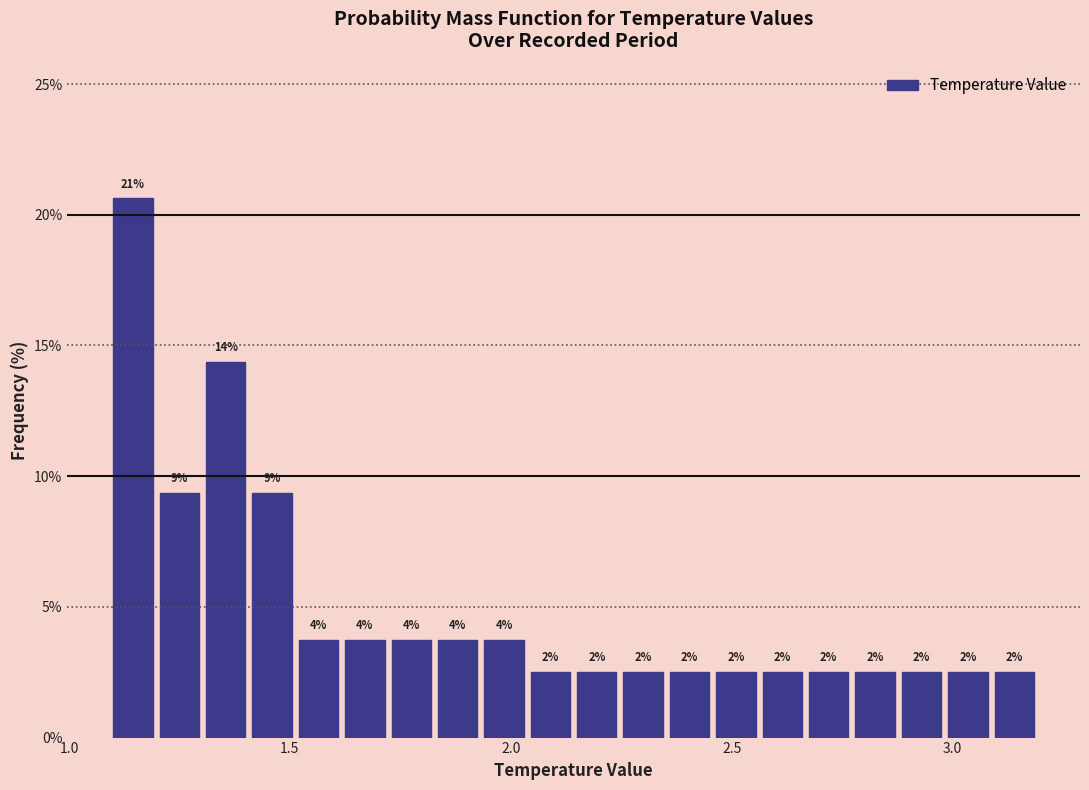

Around what value on the x-axis is the tallest bar? Give the approximate position of its centre, as read against the axis.

1.15